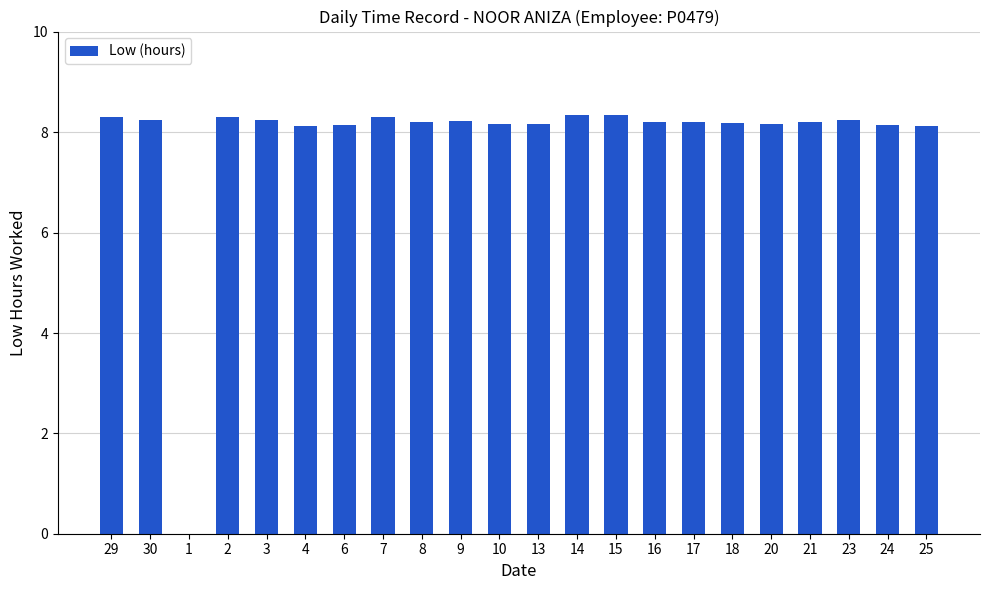

What is the sum of the values at 2 and 1?

8.3